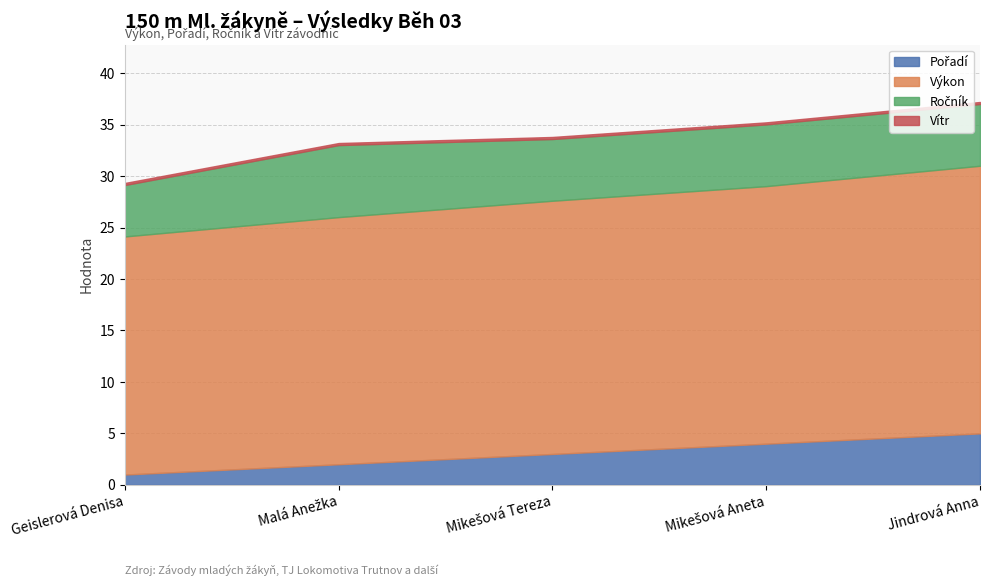

True or false: Výkon and Vítr cross at least once.

False